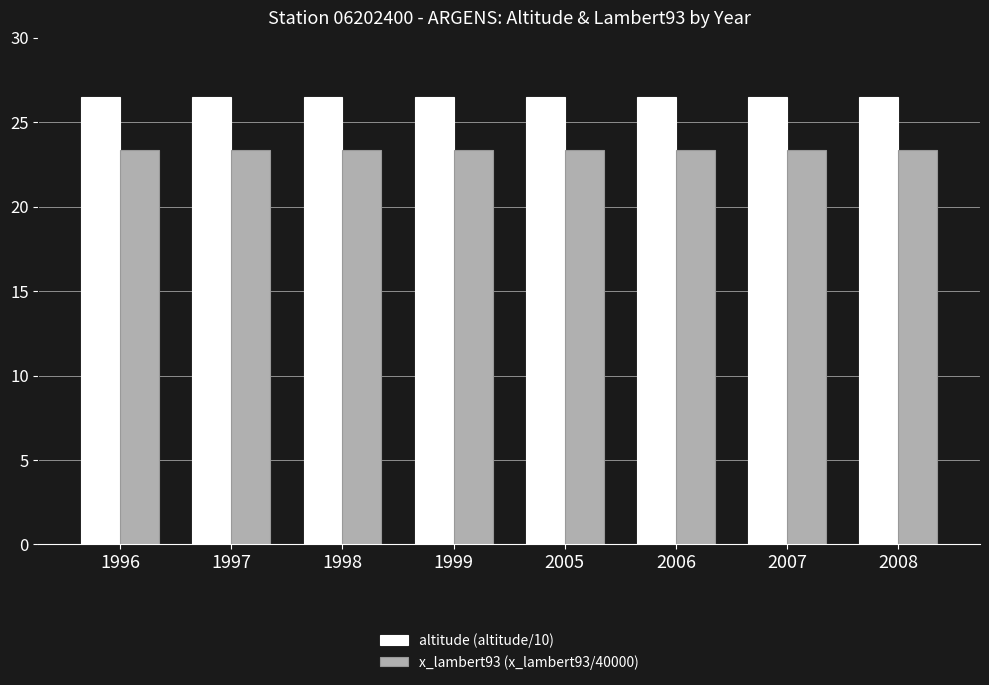

What is the minimum value shown in the chart?

23.4